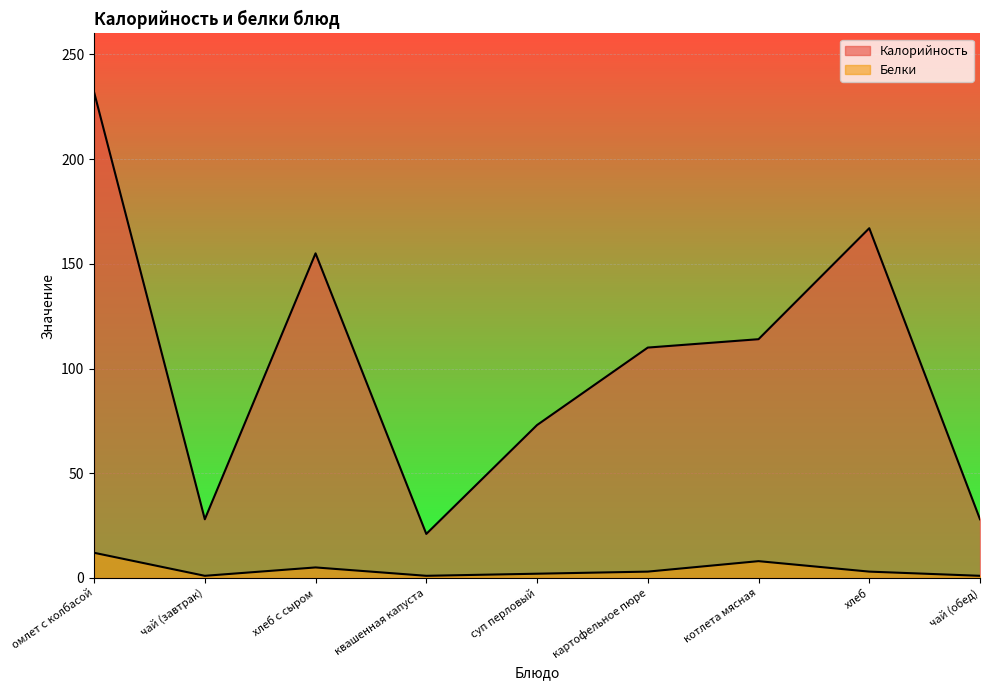

True or false: Белки and Калорийность intersect in this chart.

False